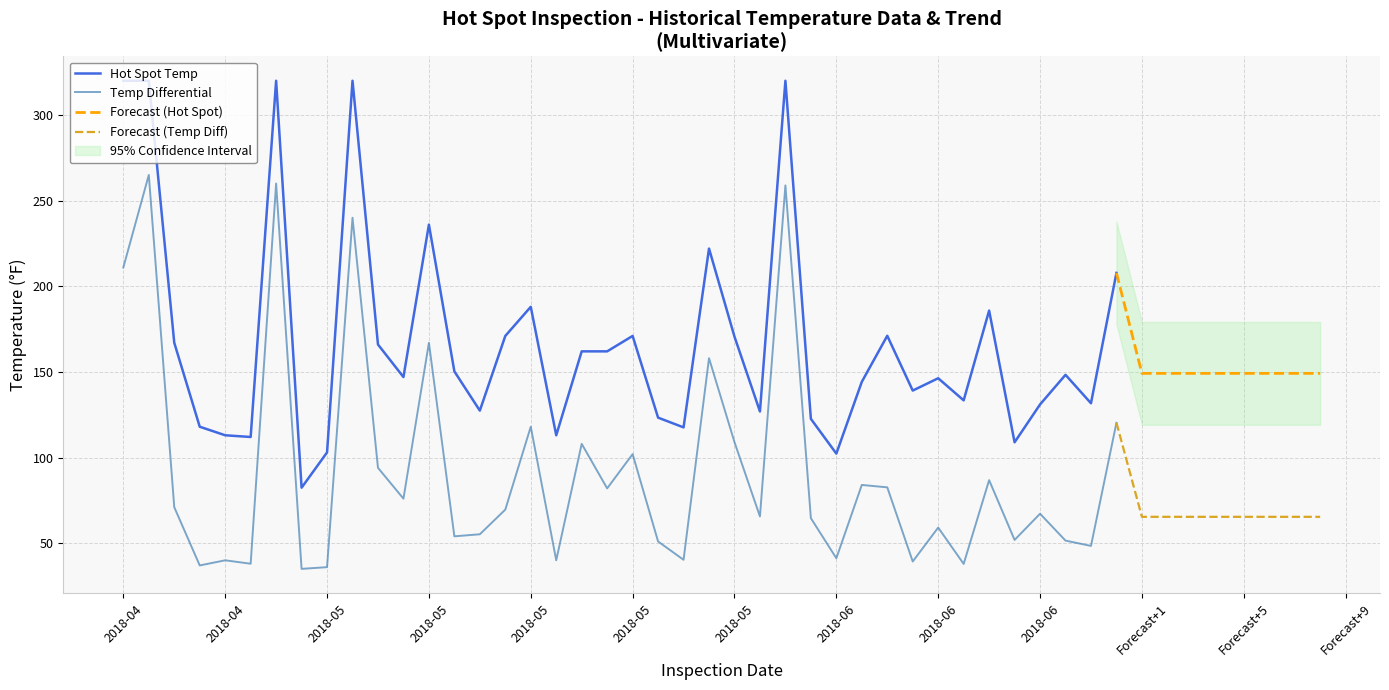

True or false: Hot Spot Temp has a value of 29.0 at 2018-05-31.

False